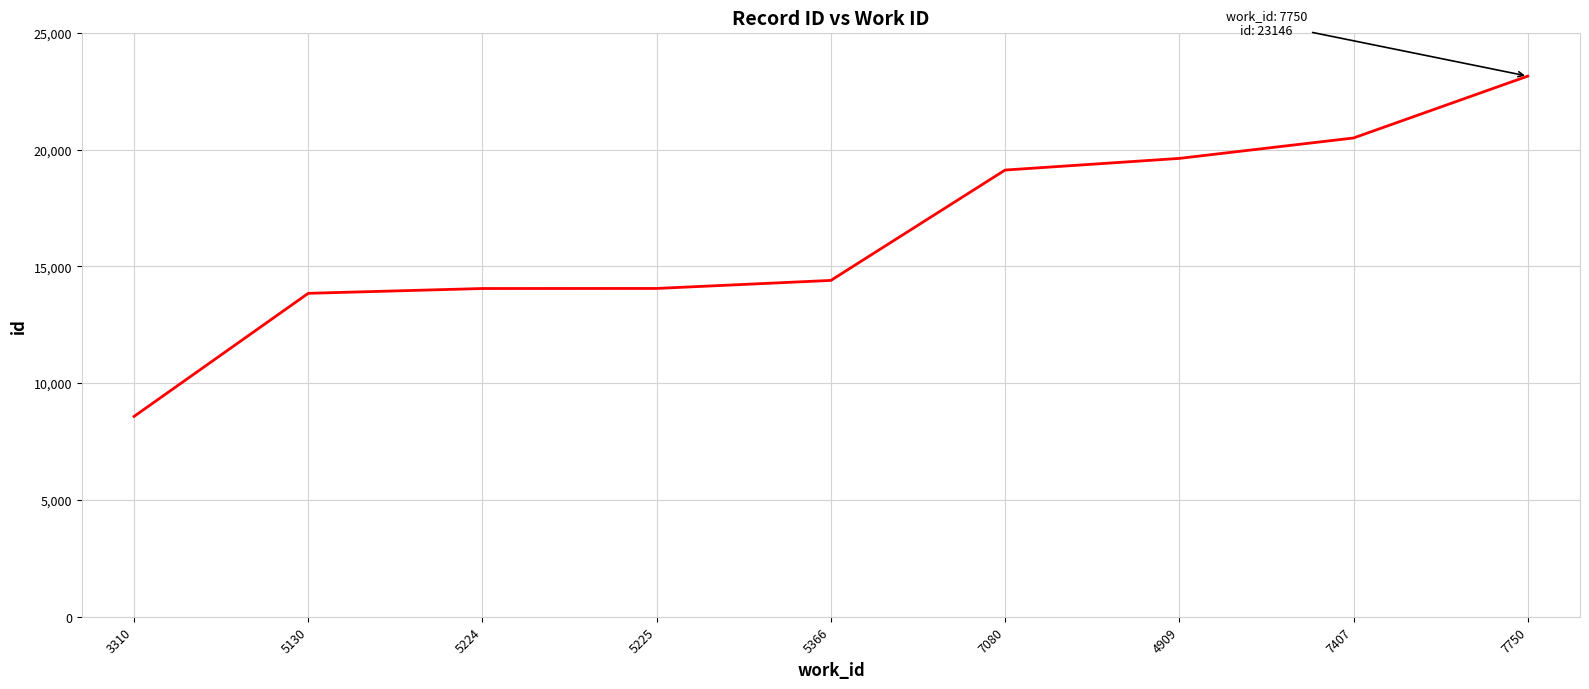

What position from the right is 3310?

9